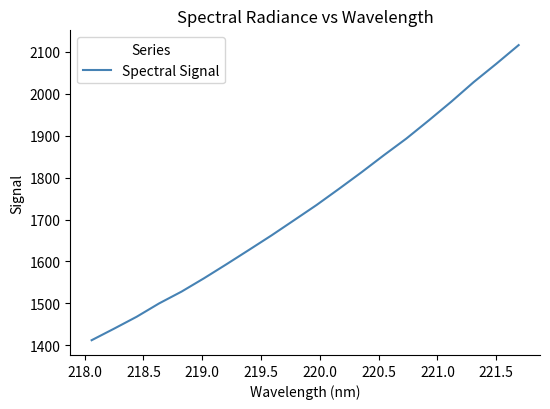

What is the difference between the maximum and minimum values?

704.4